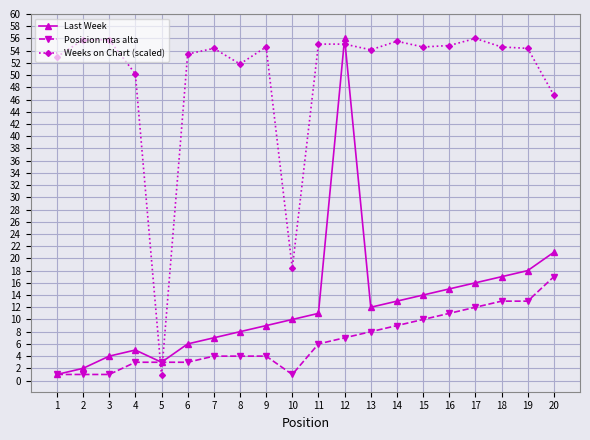

What is the spread (max minus min) of values at 8?

47.8